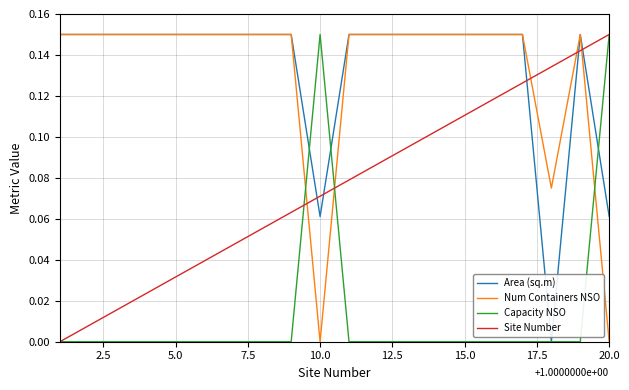

Count the Capacity NSO values in the range 0 to 1.

20